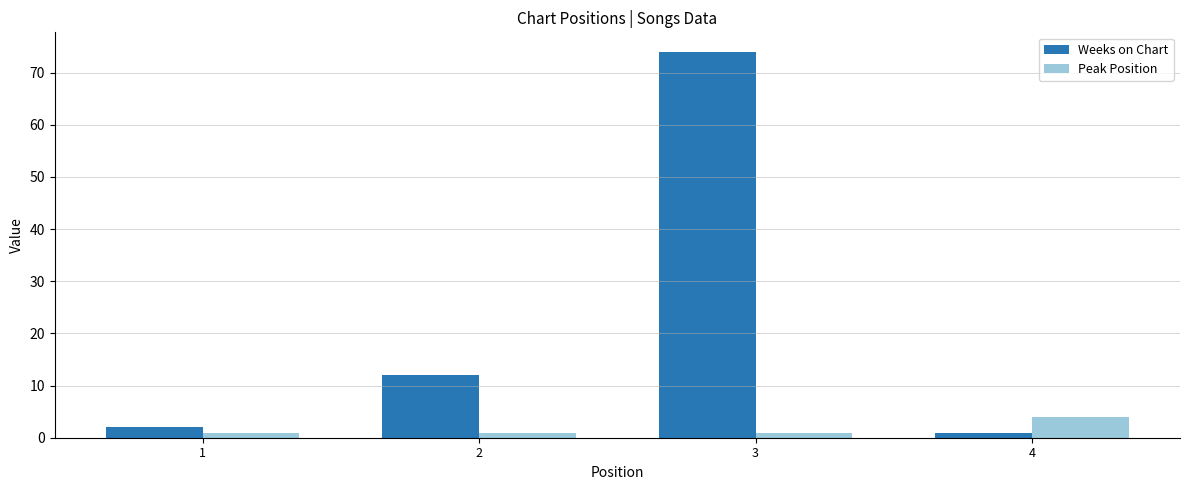

What is the minimum value for Peak Position?

1